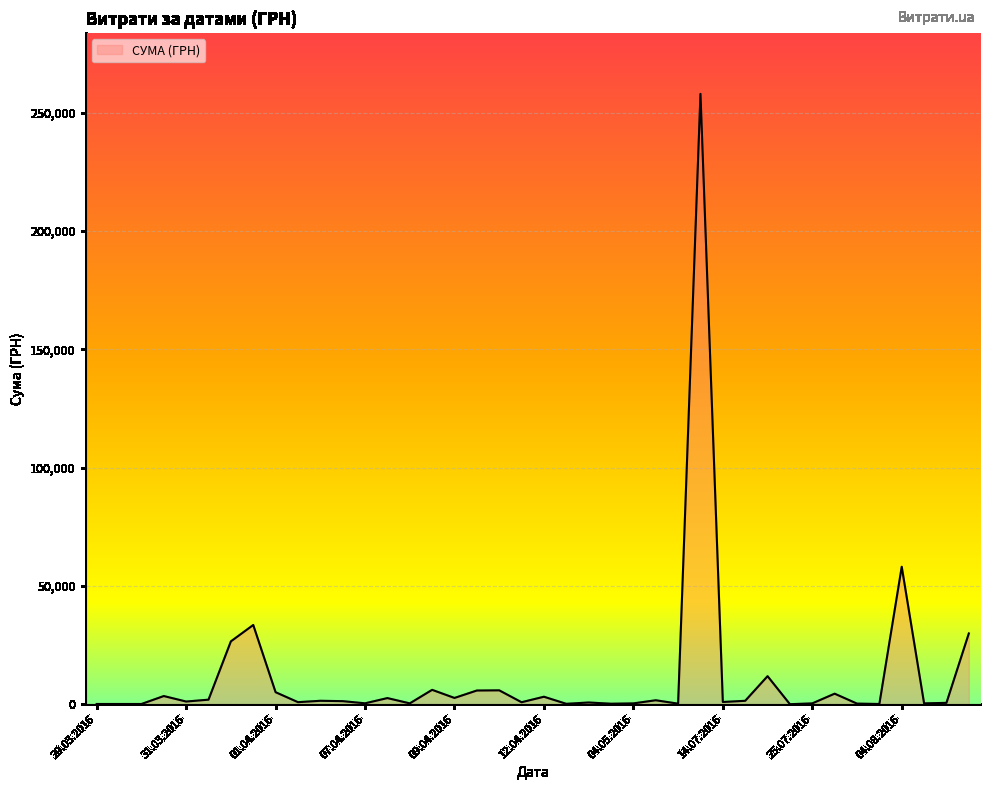

What is the difference between the maximum and minimum values?

257990.5